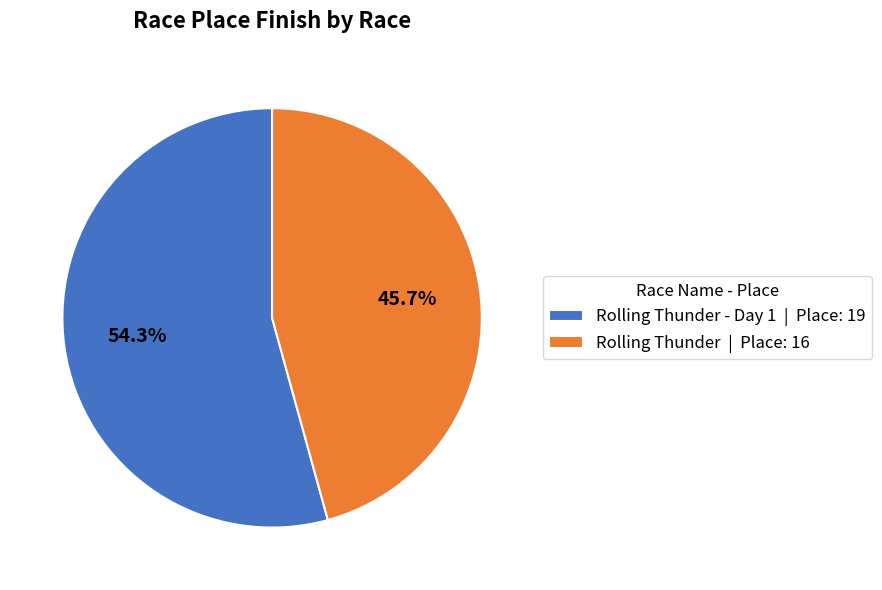

Which slice is the smallest?

Rolling Thunder | Place: 16